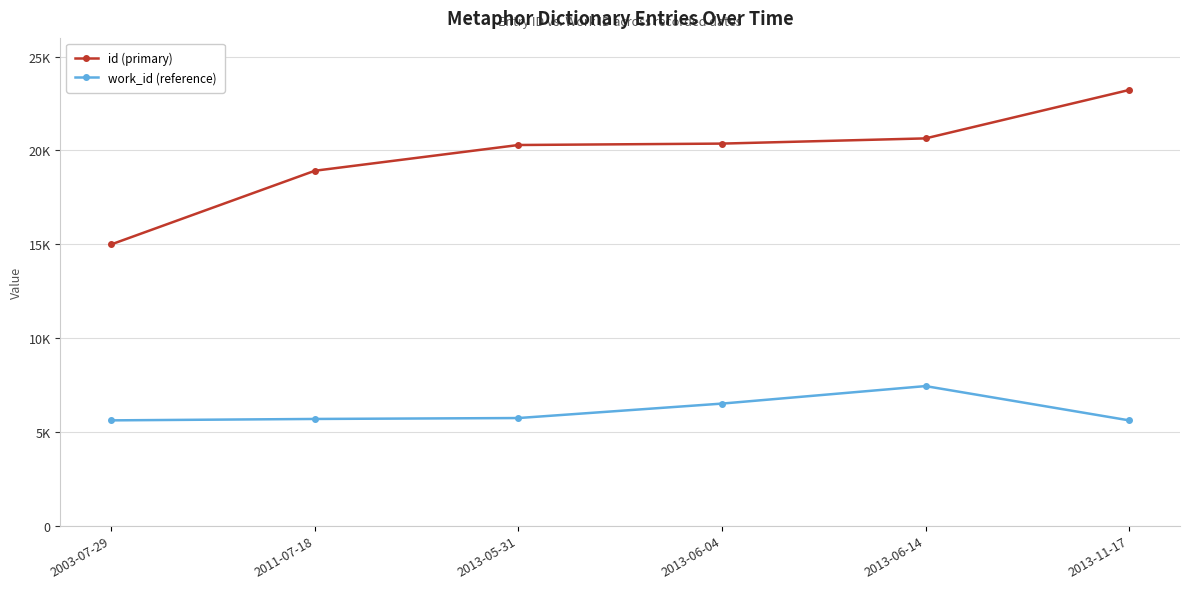

What are all the series names shown in the legend?

id (primary), work_id (reference)